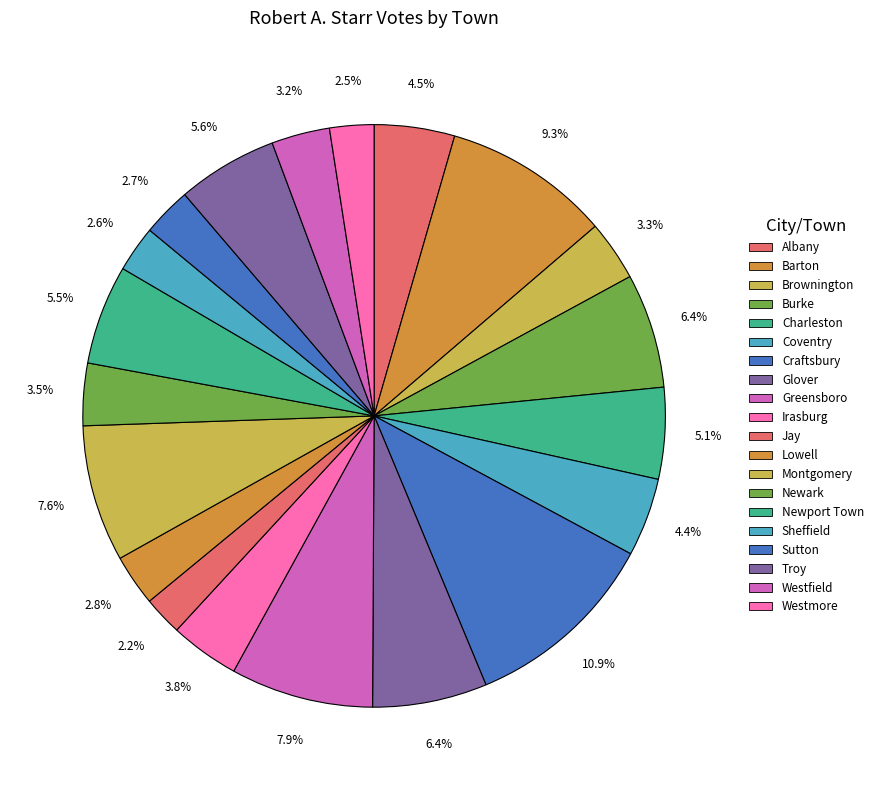

Is there a majority slice in this chart?

No